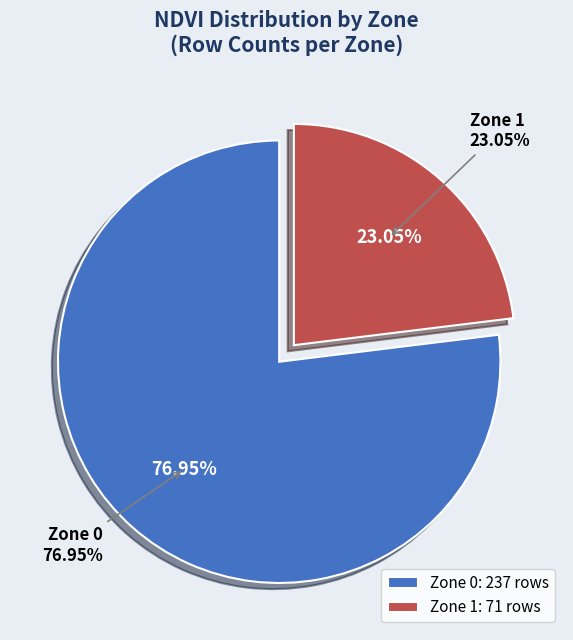

How many segments does this pie chart have?

2